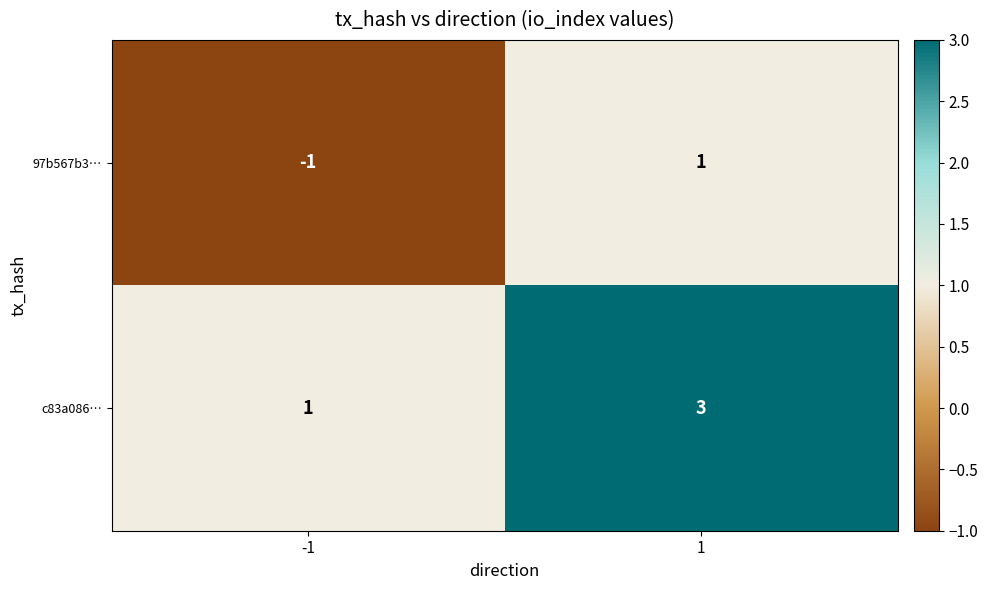

What is the sum of all c83a086… values?

4